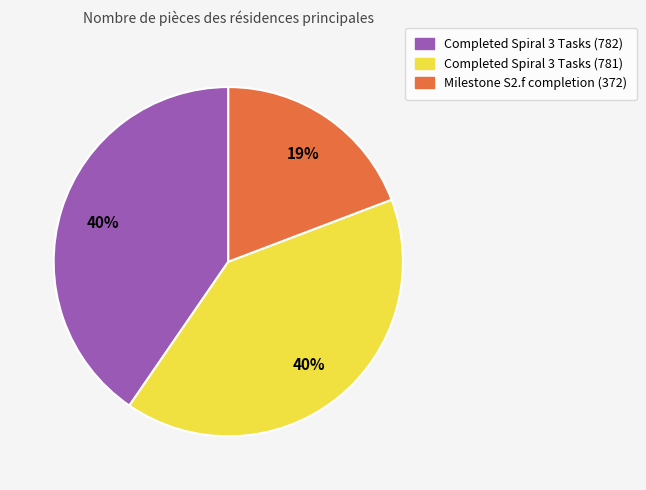

Is the sum of Completed Spiral 3 Tasks (781) and Milestone S2.f completion (372) greater than half?

Yes